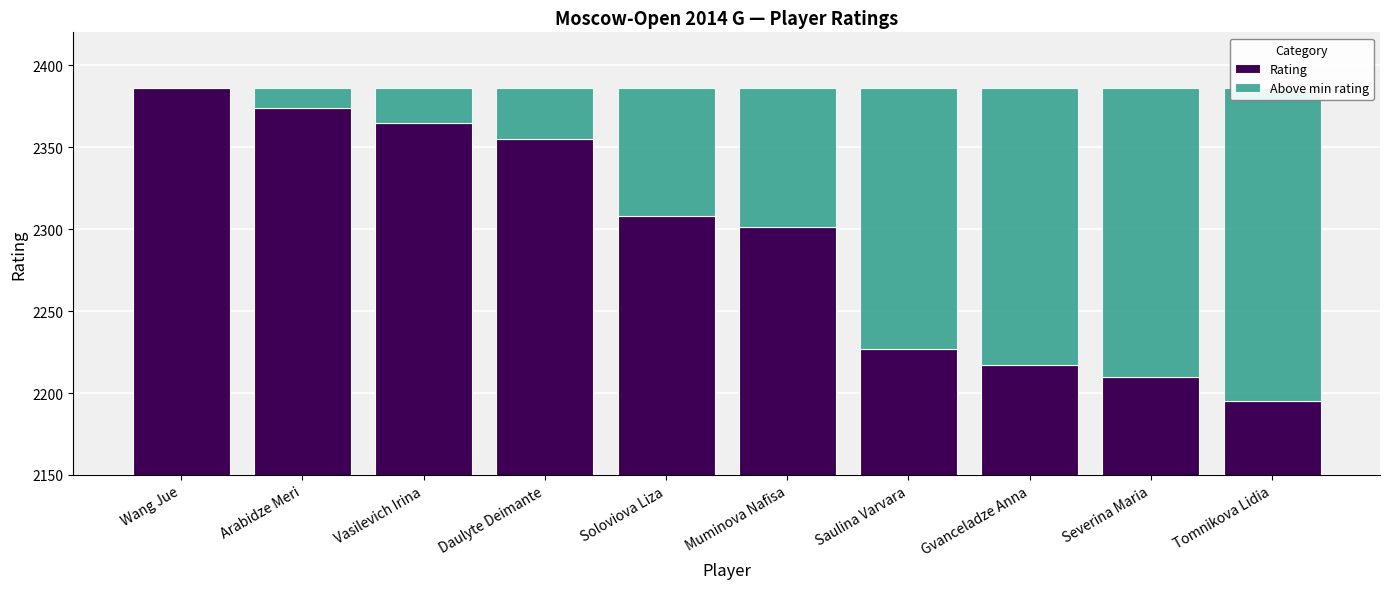

Read the Rating value at Tomnikova Lidia.

2195